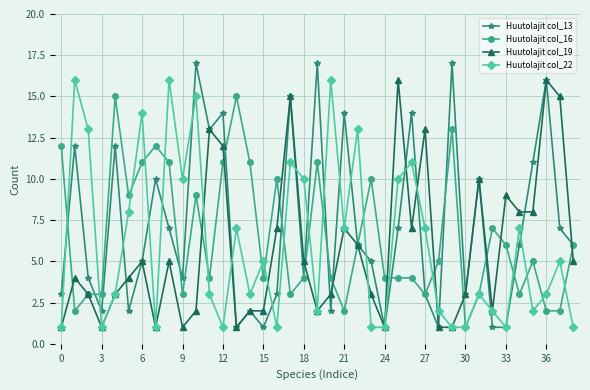

What is the maximum value shown in the chart?

17